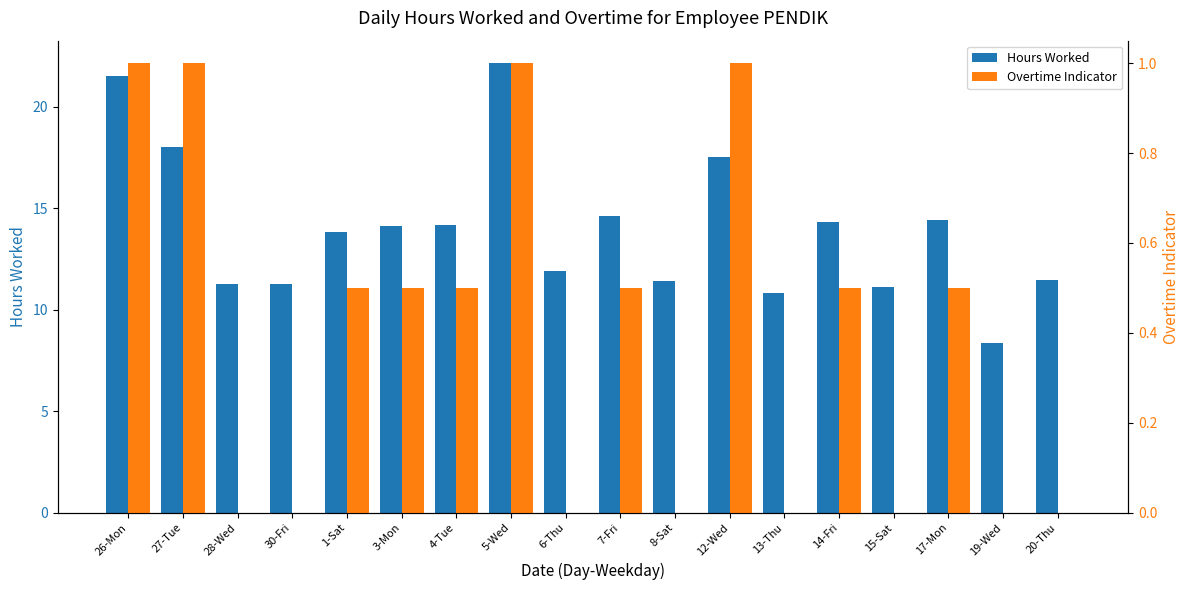

Which series has the largest total across all categories?

Hours Worked